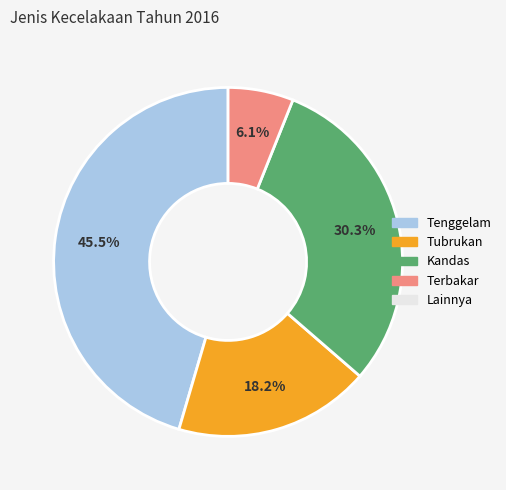

Does any single category account for the majority?

No